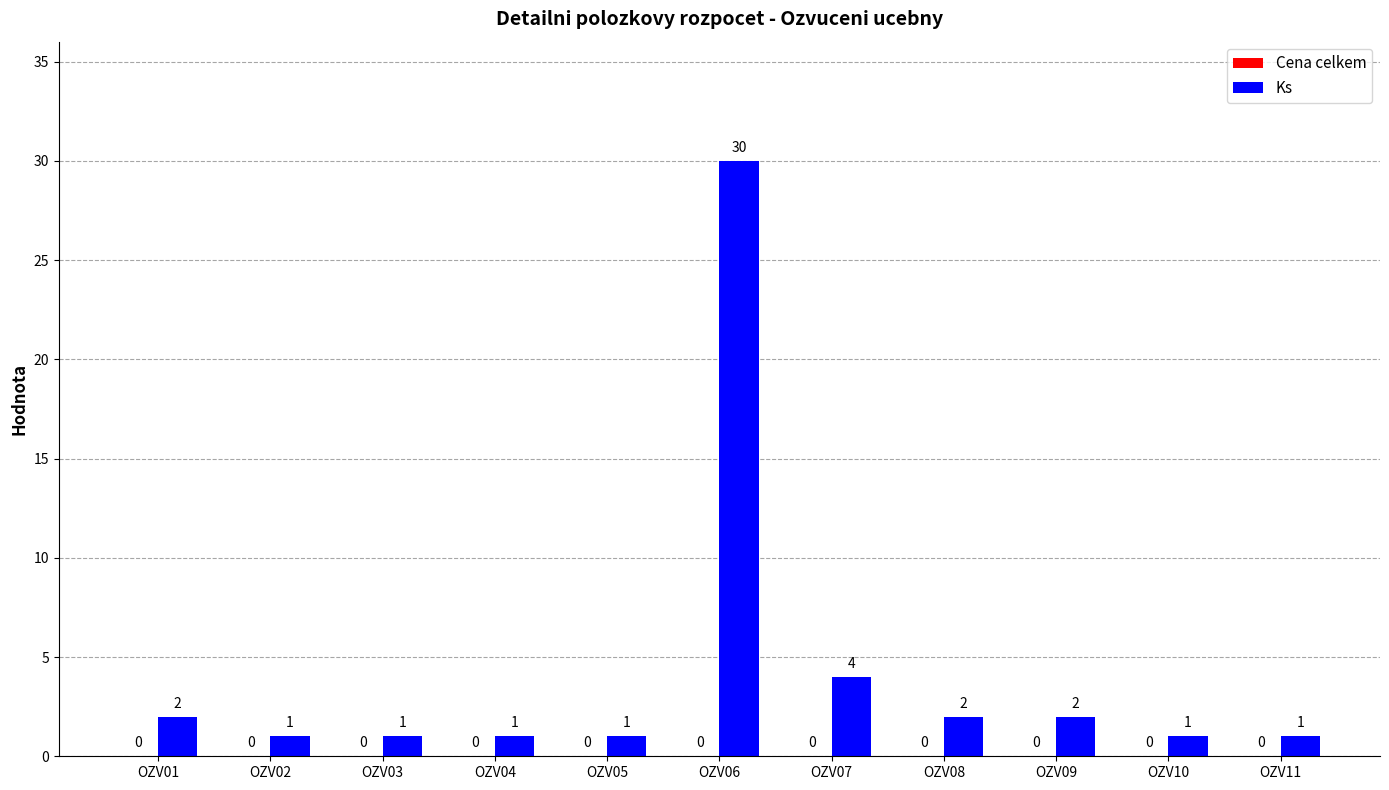

True or false: the data shows 1 at OZV10.

True